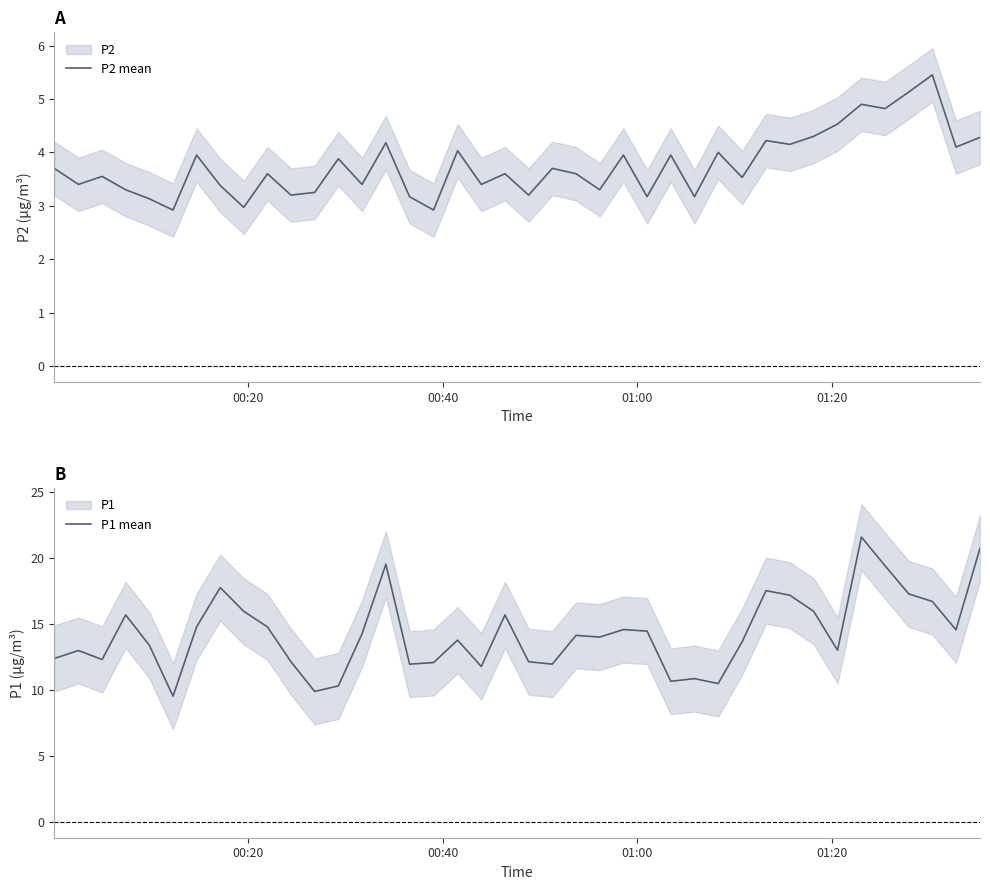

What is the minimum value for P1 mean?

9.5